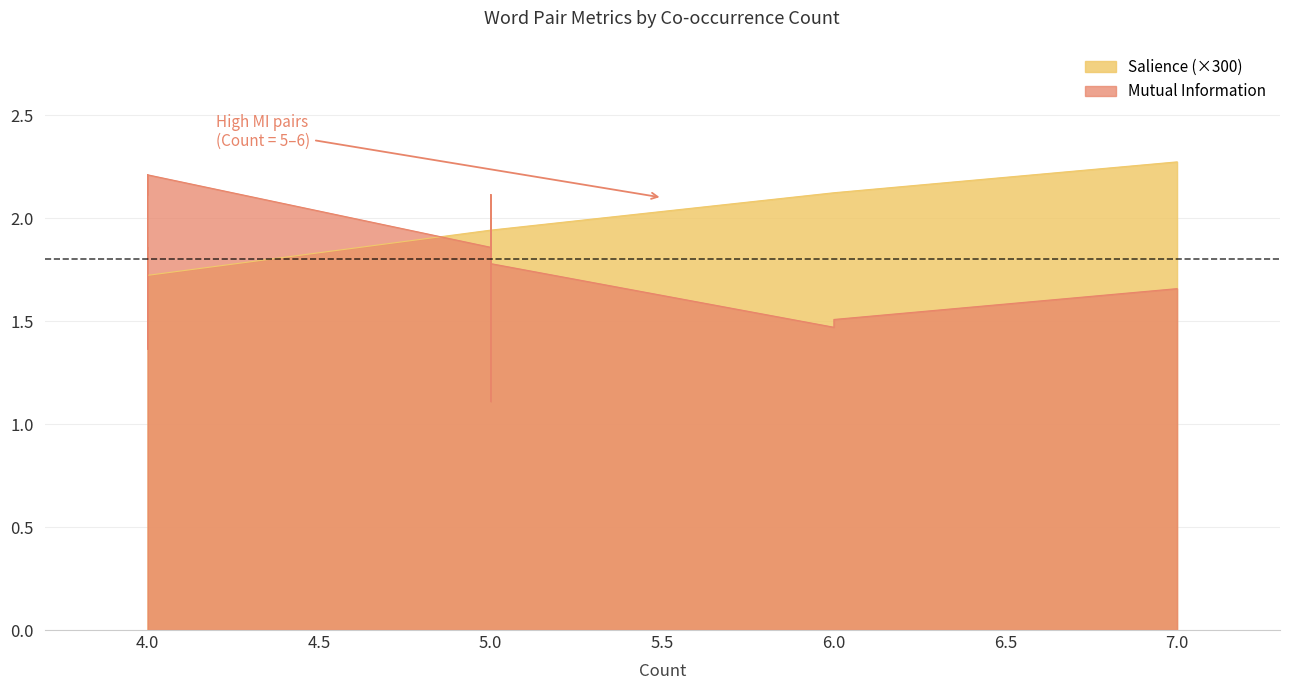

What is the sum of all Mutual Information values?

36.0